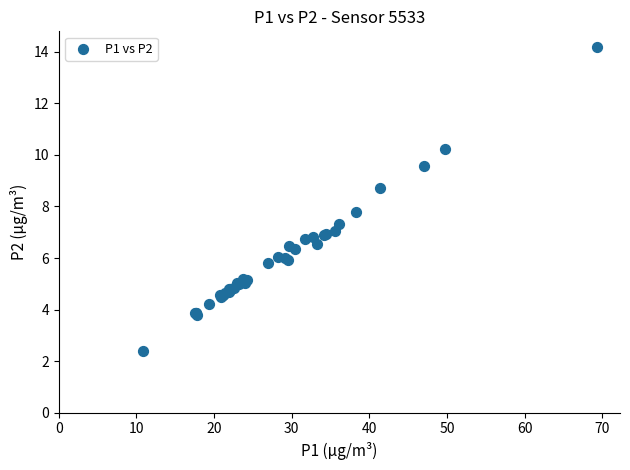

What Y value in the scatter plot is closest to 8?

7.8